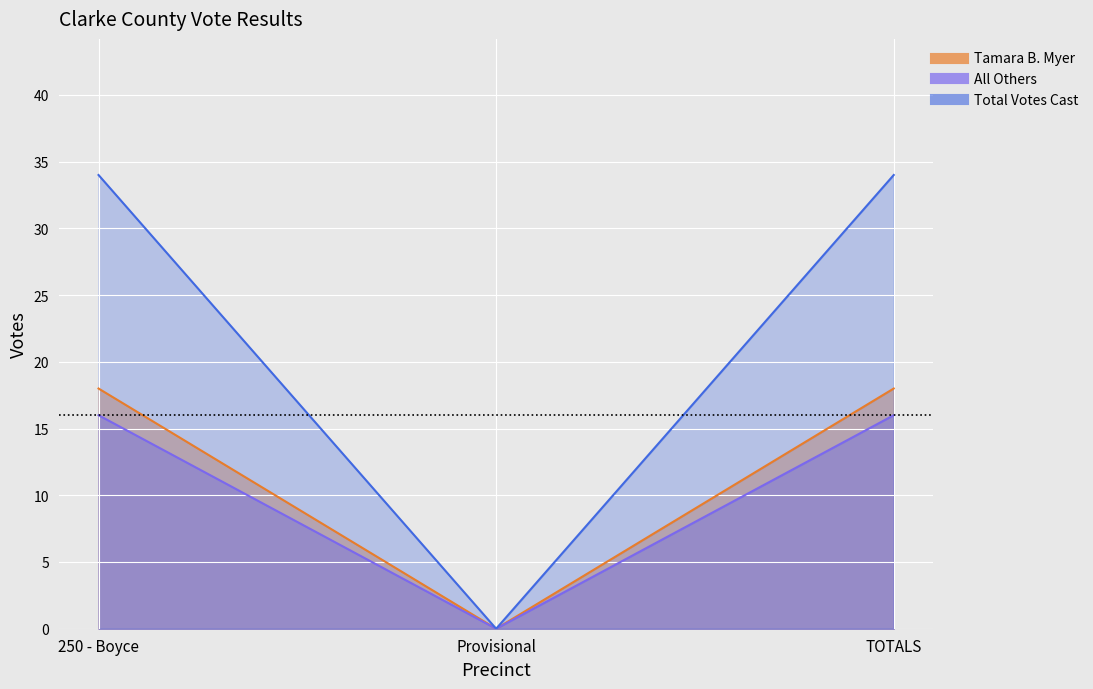

Which series has the largest range (max minus min)?

Total Votes Cast